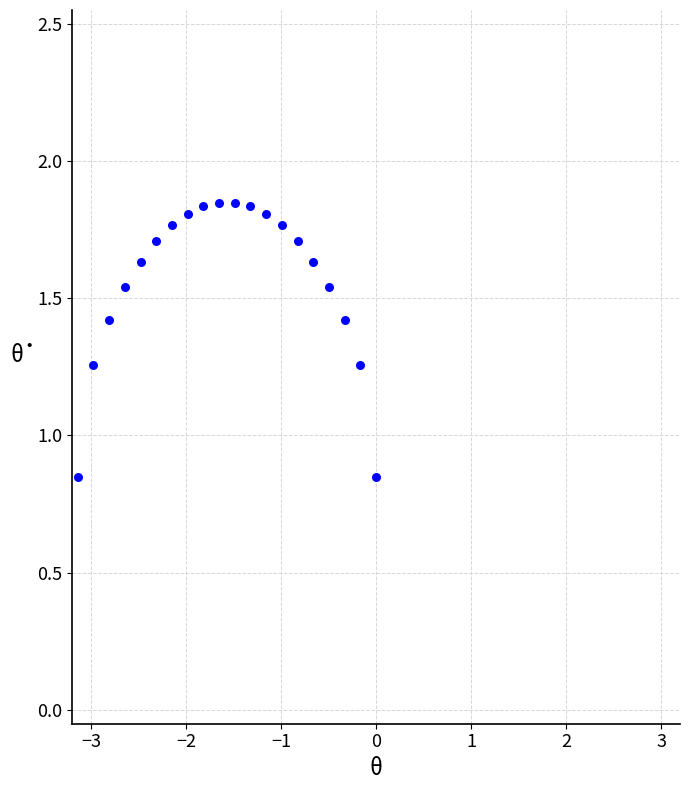

What is the range of Y values (max minus min)?

1.0